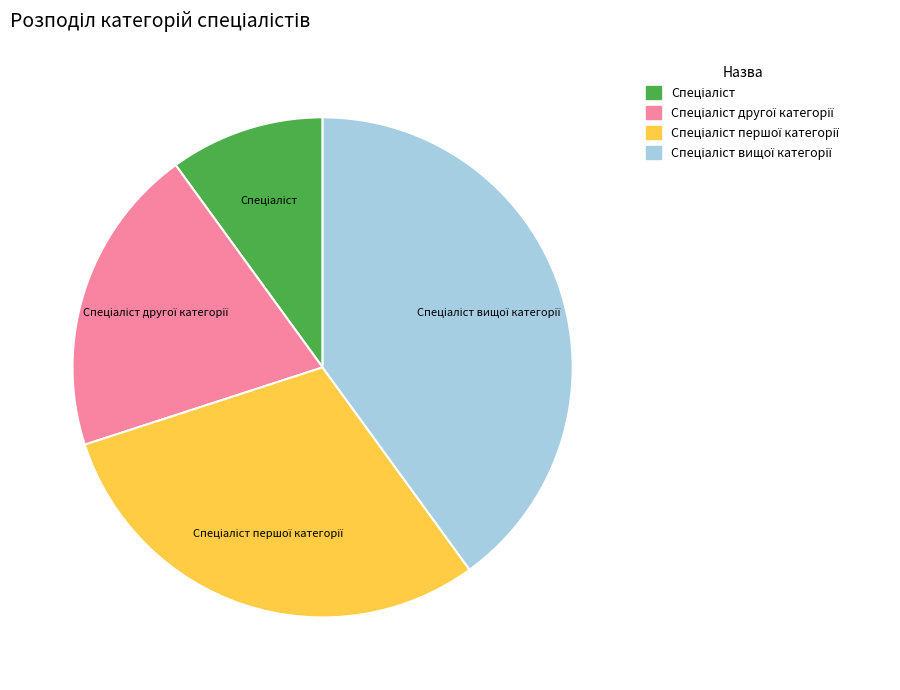

Is there any slice that represents more than half of the pie?

No